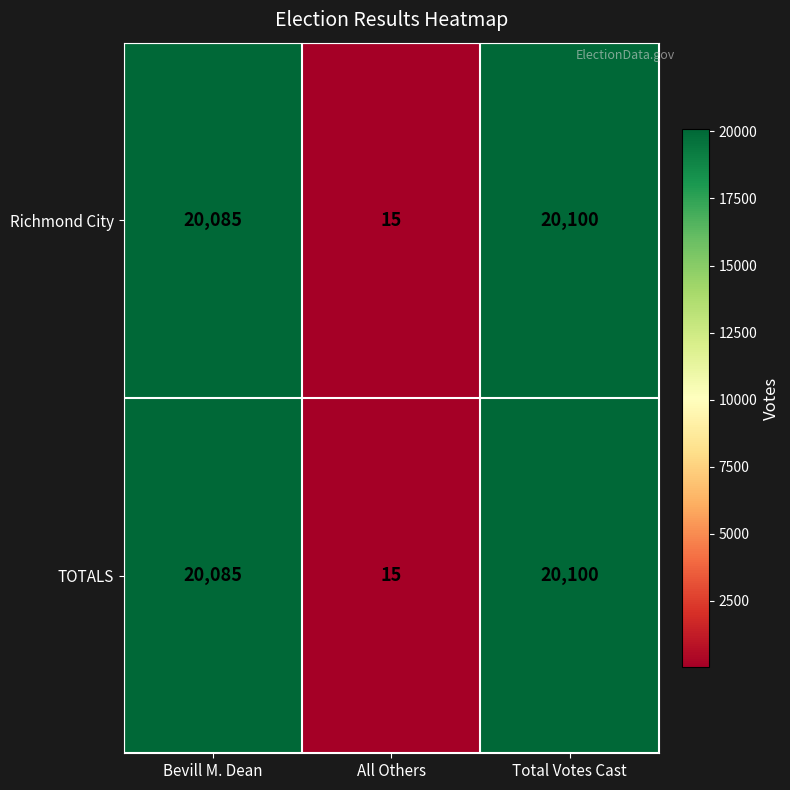

What is the maximum value shown in the chart?

20100